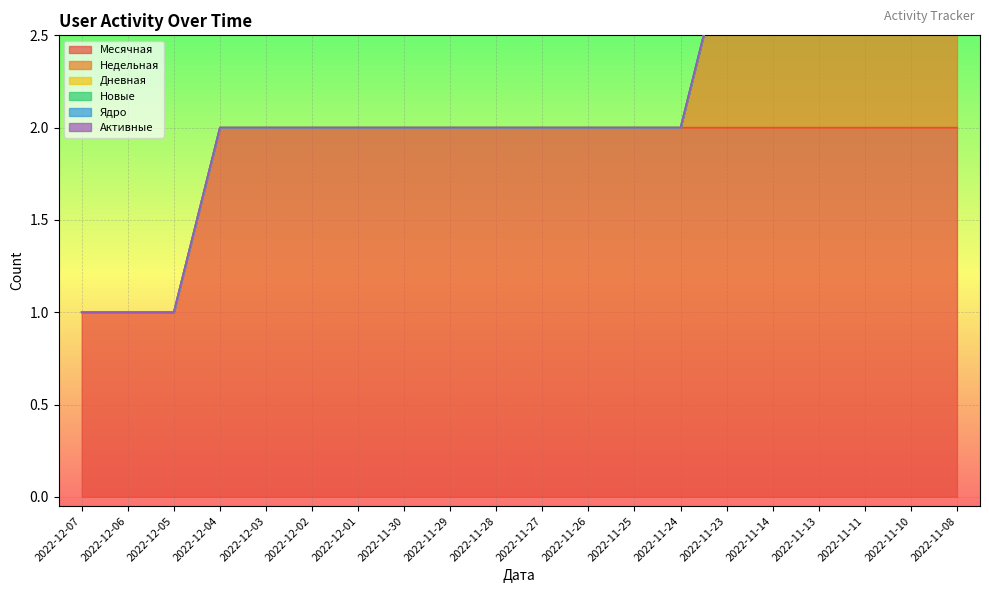

The value of Месячная at 2022-12-05 is 1. True or false?

True